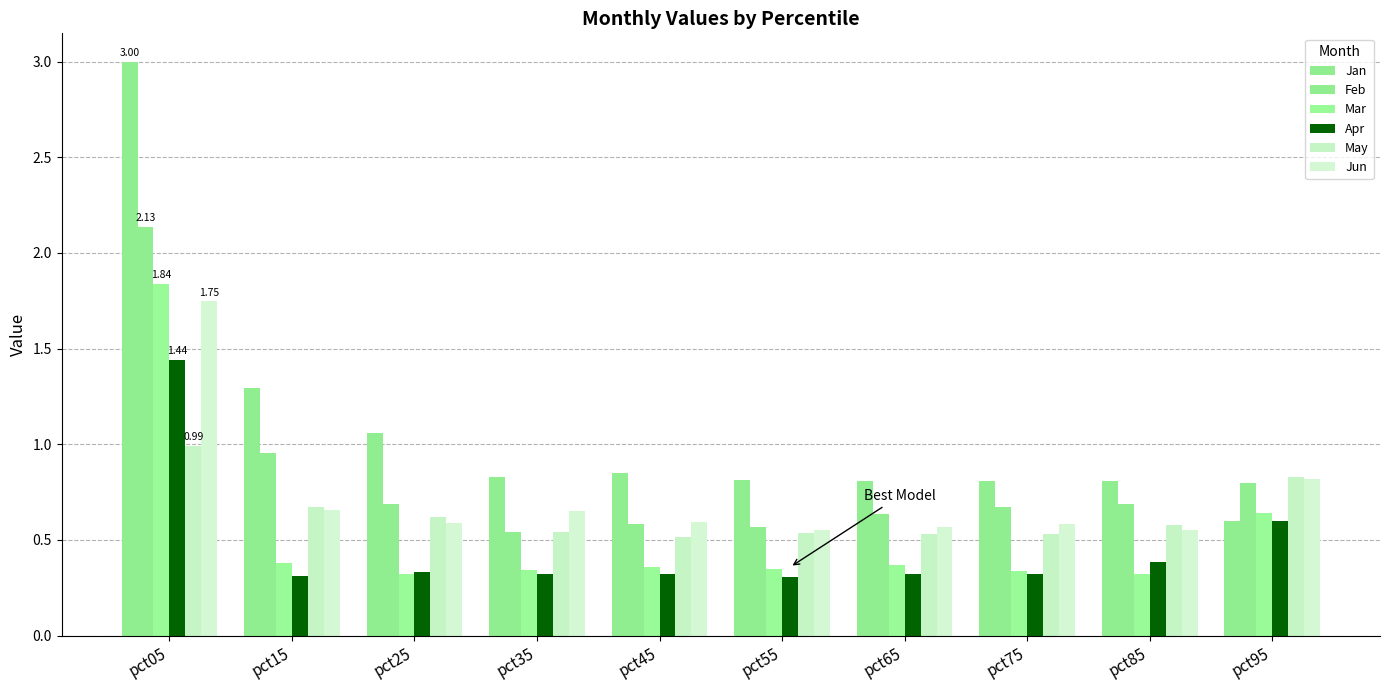

How many groups of bars are there?

10